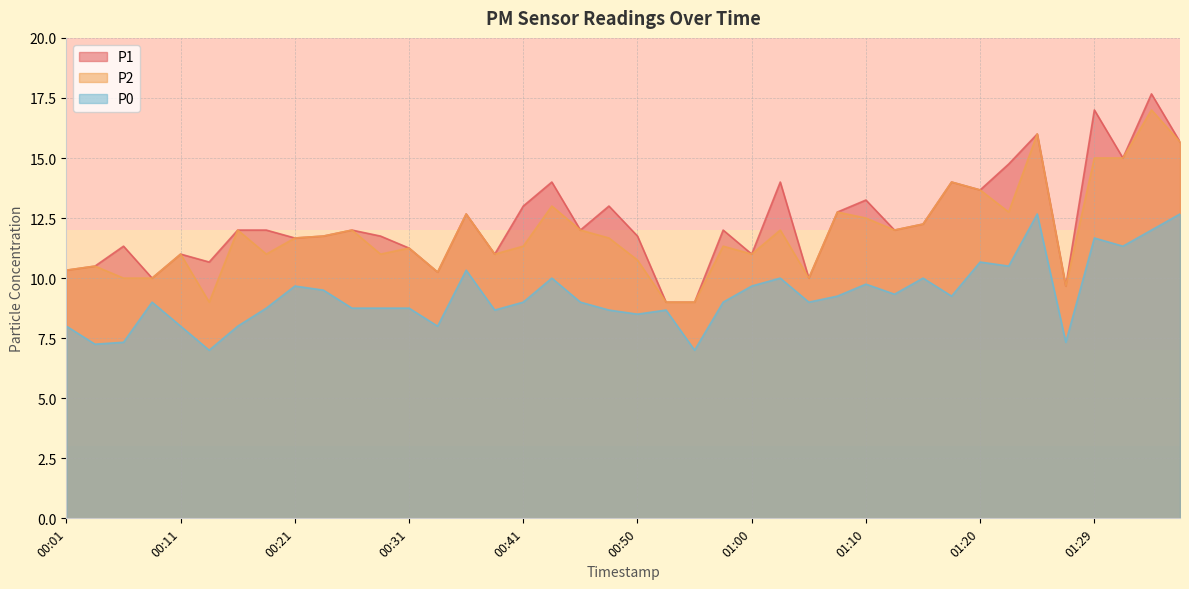

Is the value of P1 at 01:29 greater than the value of P2 at 00:18?

Yes